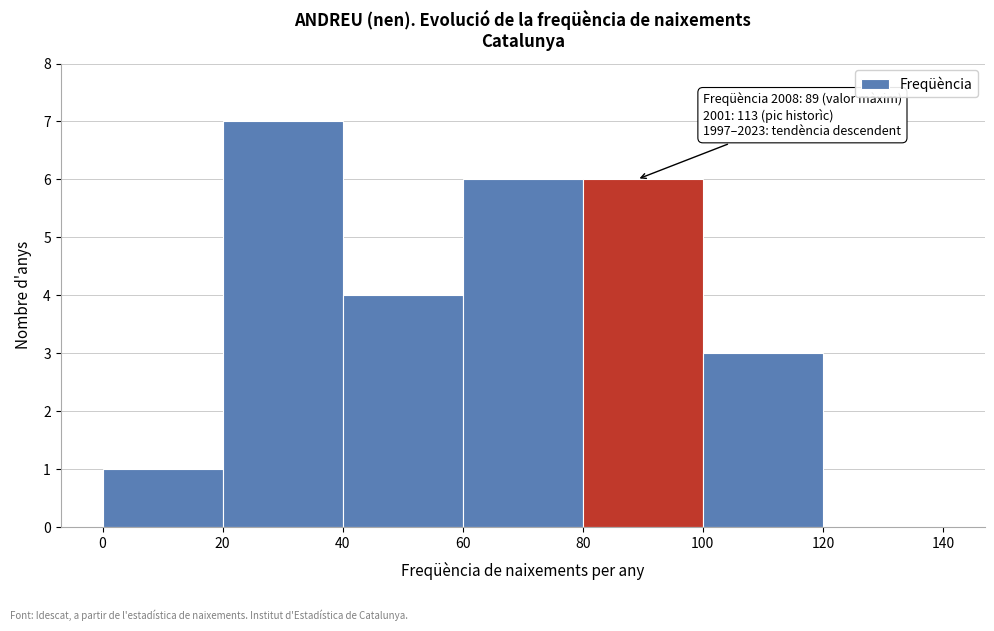

Which range on the x-axis has the tallest bar?

20 to 40